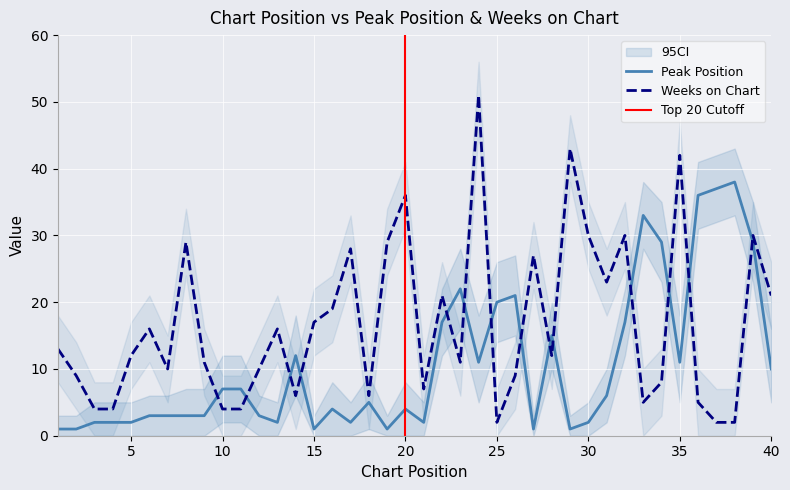

What value does the Peak Position series have at 38?

38